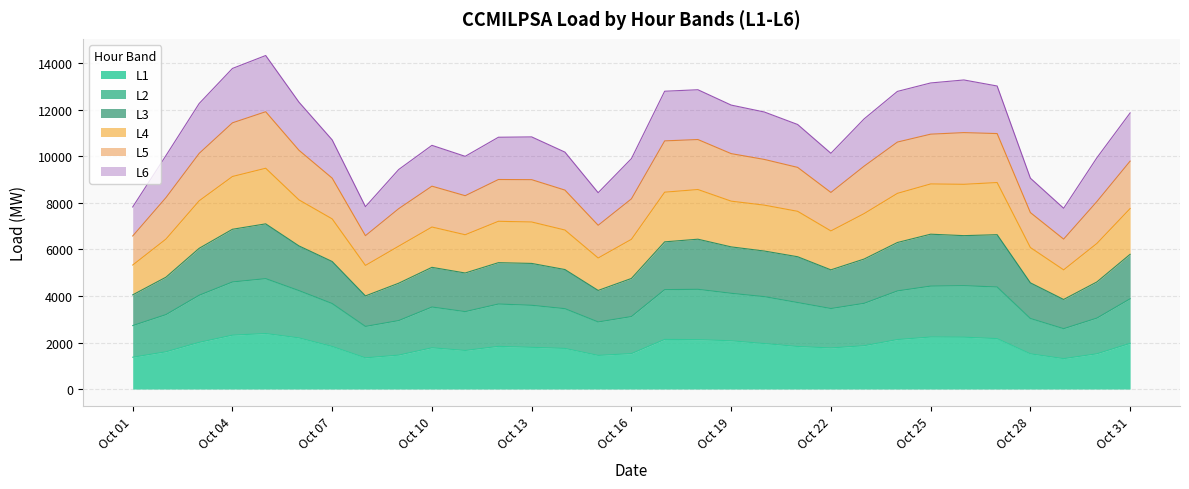

What is the highest value of the L1 series?

2386.4